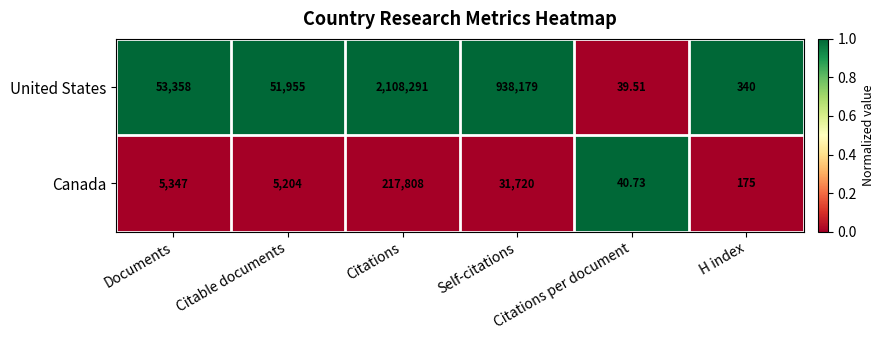

Which series has the largest range (max minus min)?

United States